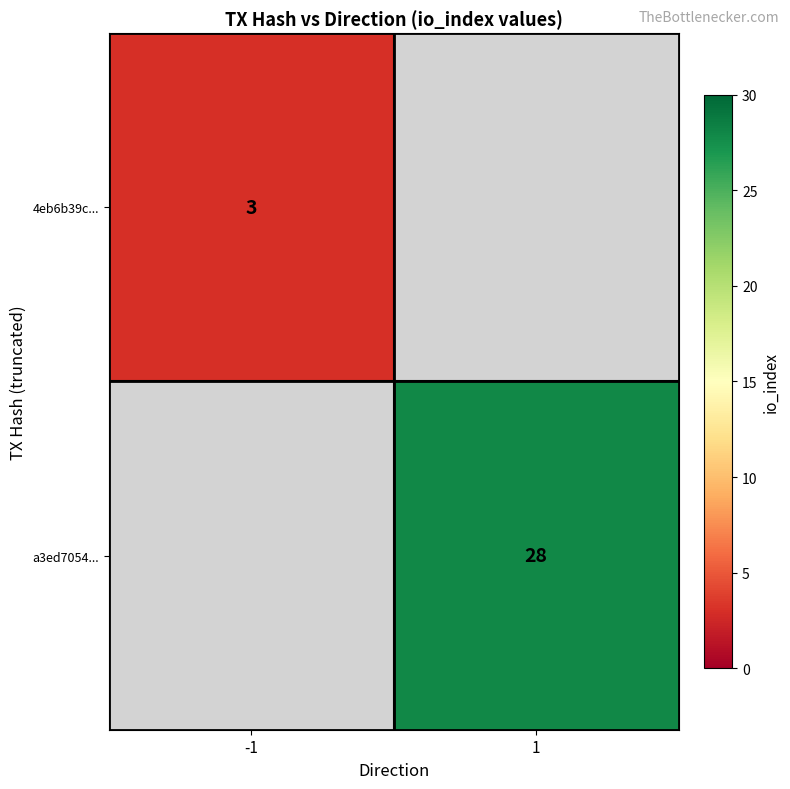

True or false: 4eb6b39c... has a value of 3 at -1.

True